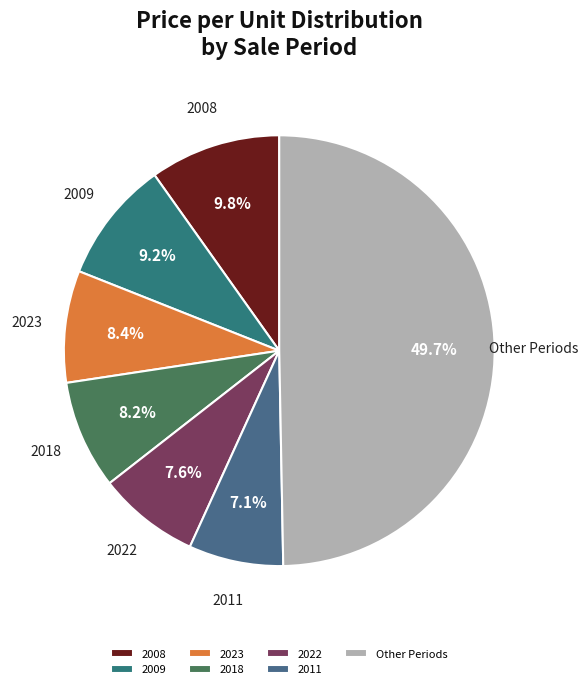

What is the ratio of the value at 2009 to the value at 2023?

1.1